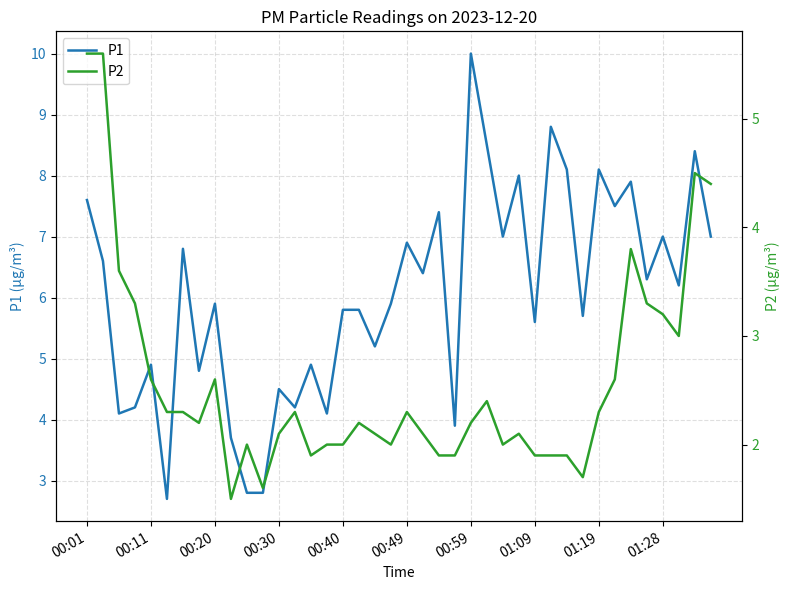

Does the chart have visible grid lines?

Yes